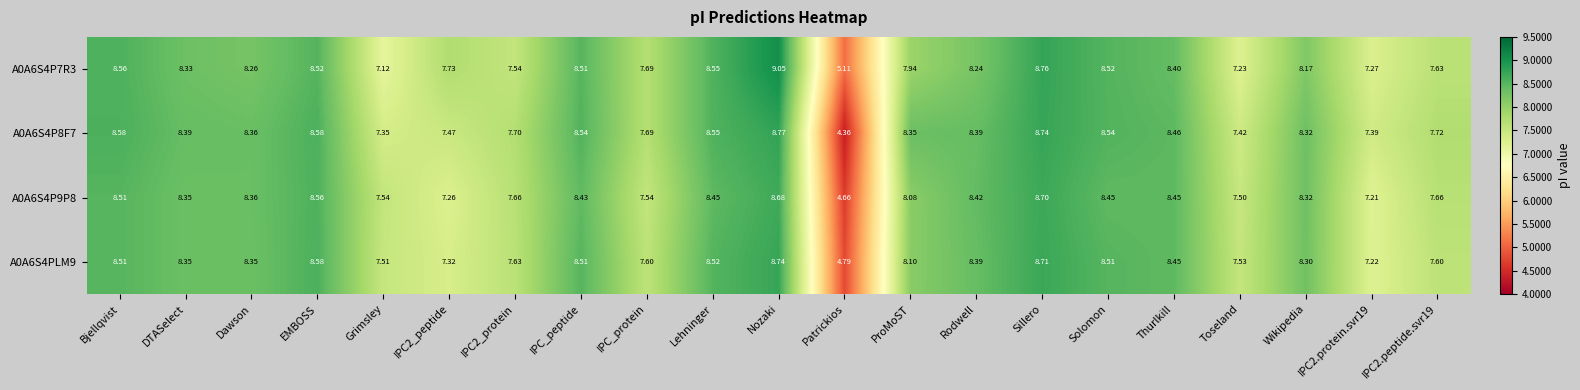

At which category does the chart reach its peak across all series?

Nozaki